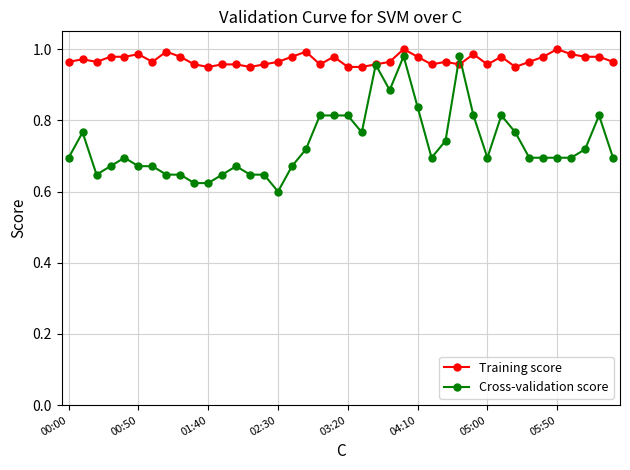

True or false: Training score has more than 2 points higher than both neighbors.

True